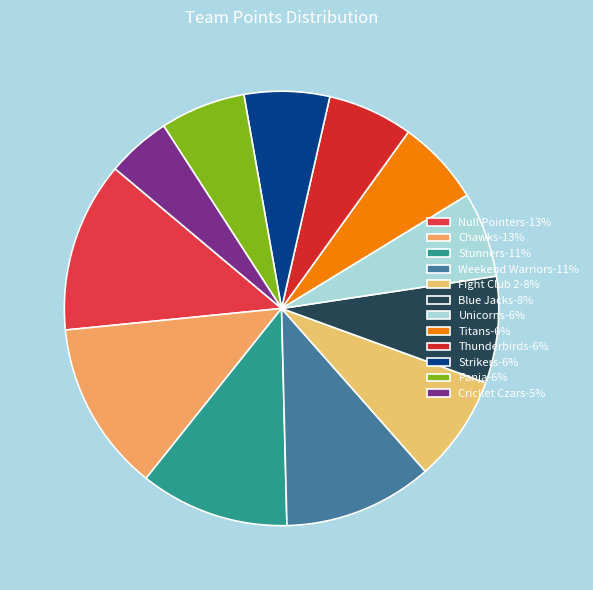

How many slices are in this pie chart?

12